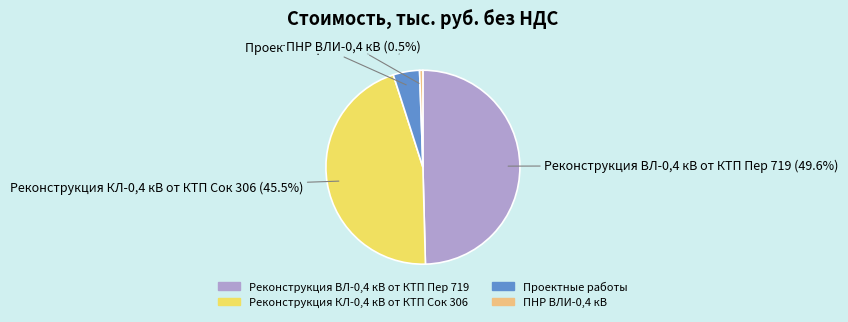

How much of the chart is everything except ПНР ВЛИ-0,4 кВ?

99.5%